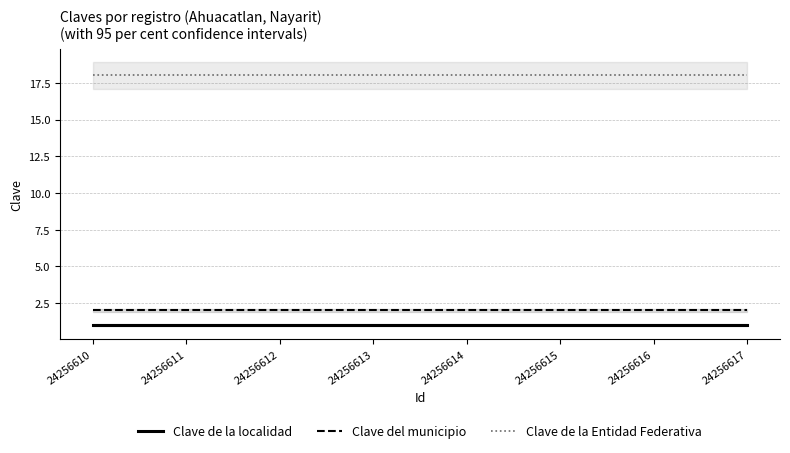

Which category has the highest value in the Clave de la localidad series?

24256610